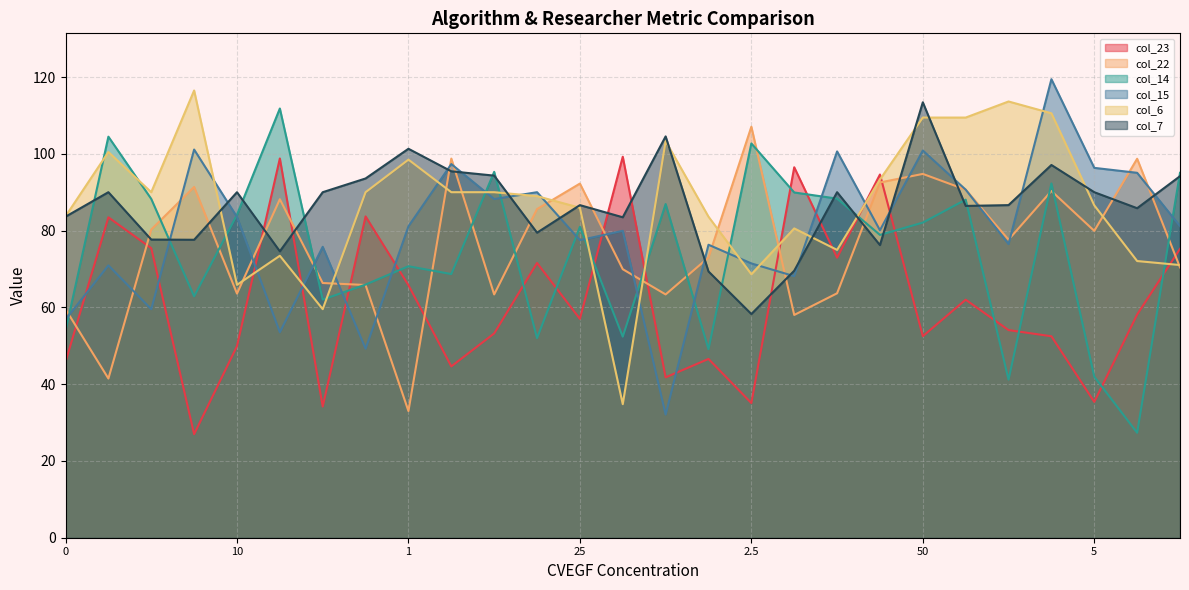

How many series are shown in this chart?

6